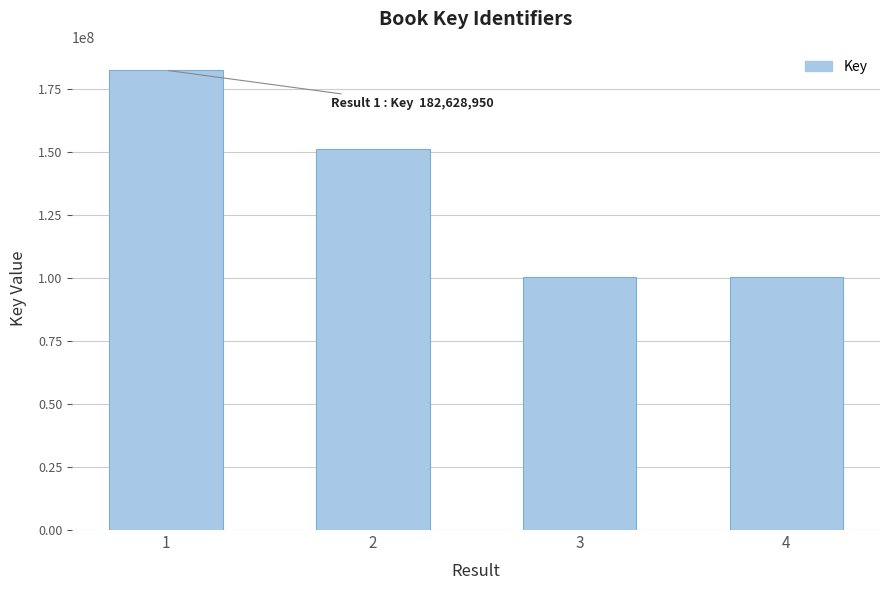

What is the greatest value displayed?

182628950